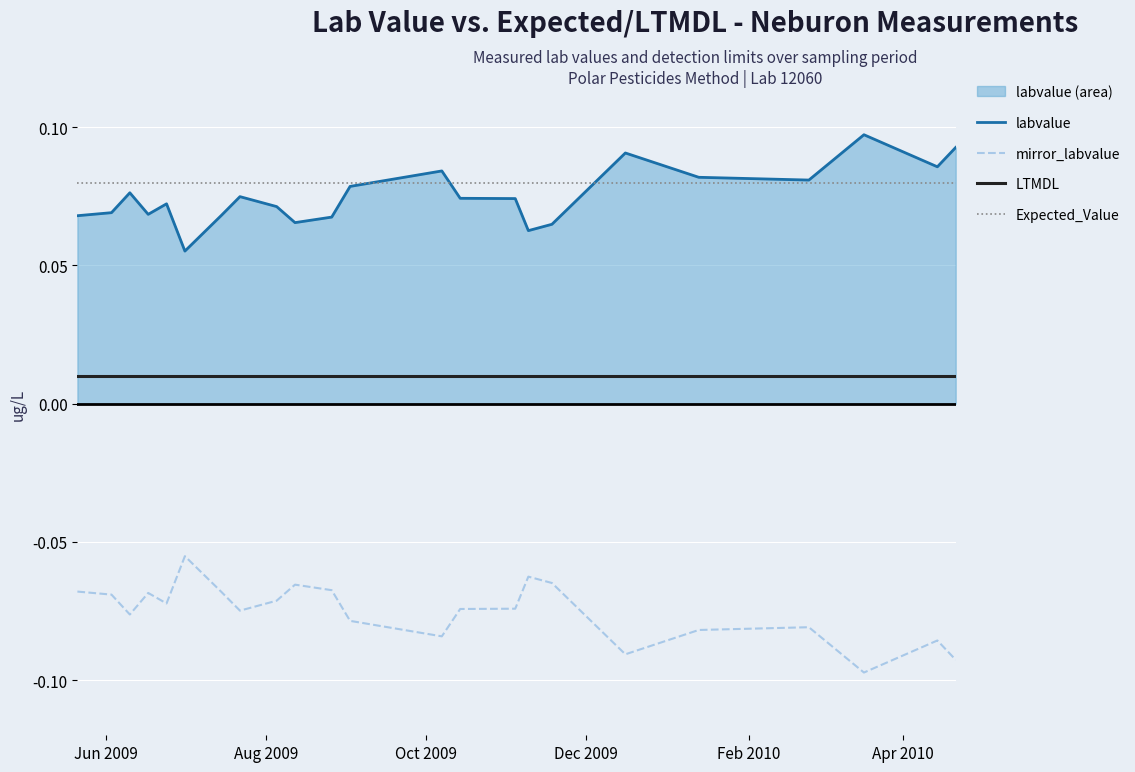

True or false: LTMDL has more than 1 interior local peaks.

False